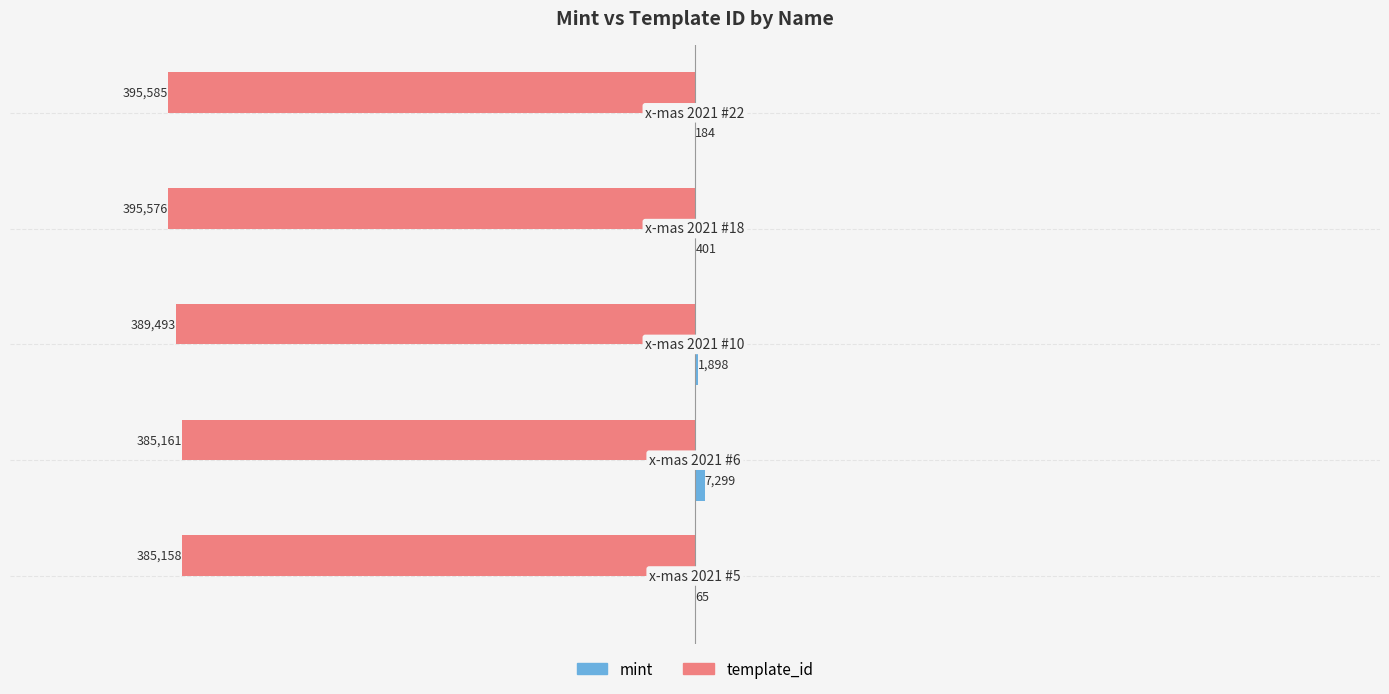

What is the maximum value for template_id?

-385158